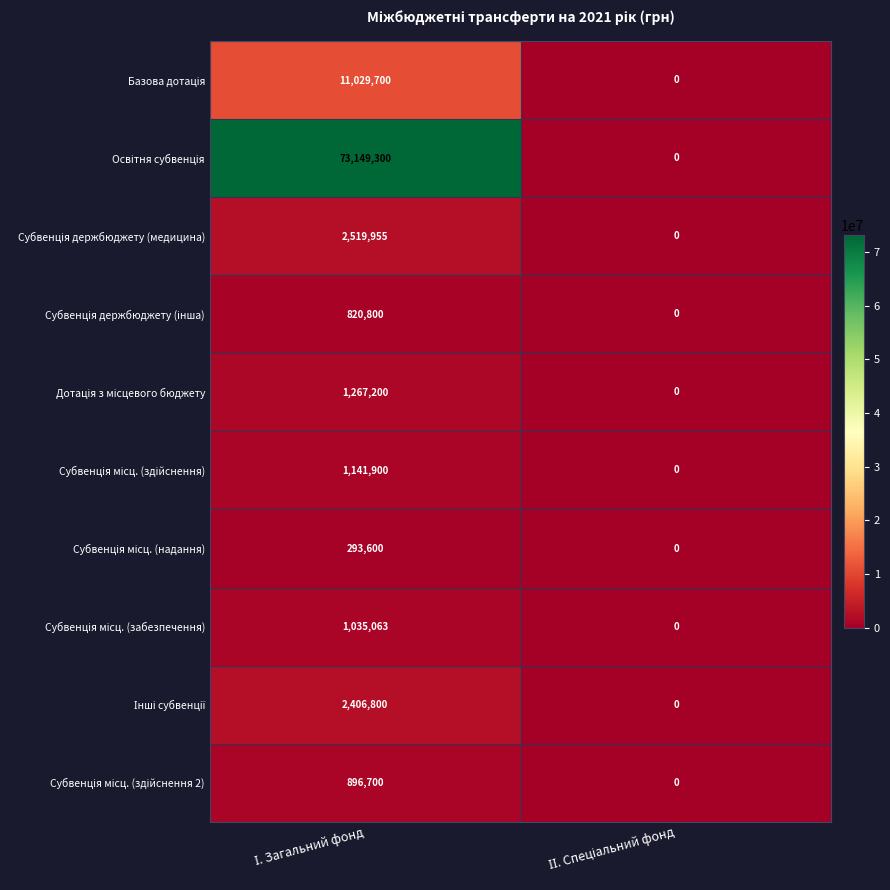

How many distinct data groups are displayed?

10